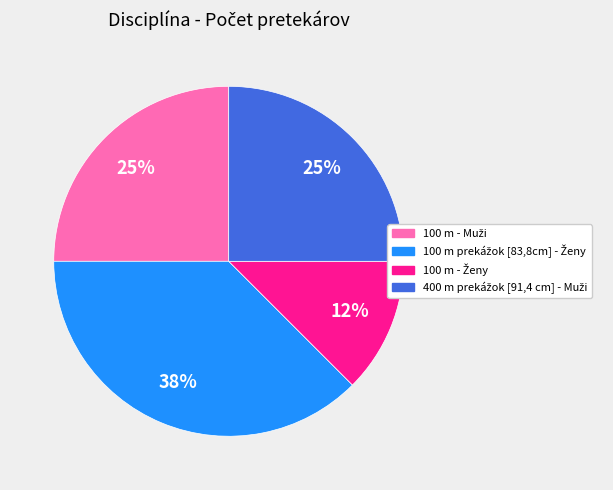

To the nearest percent, what is the average slice percentage?

25%